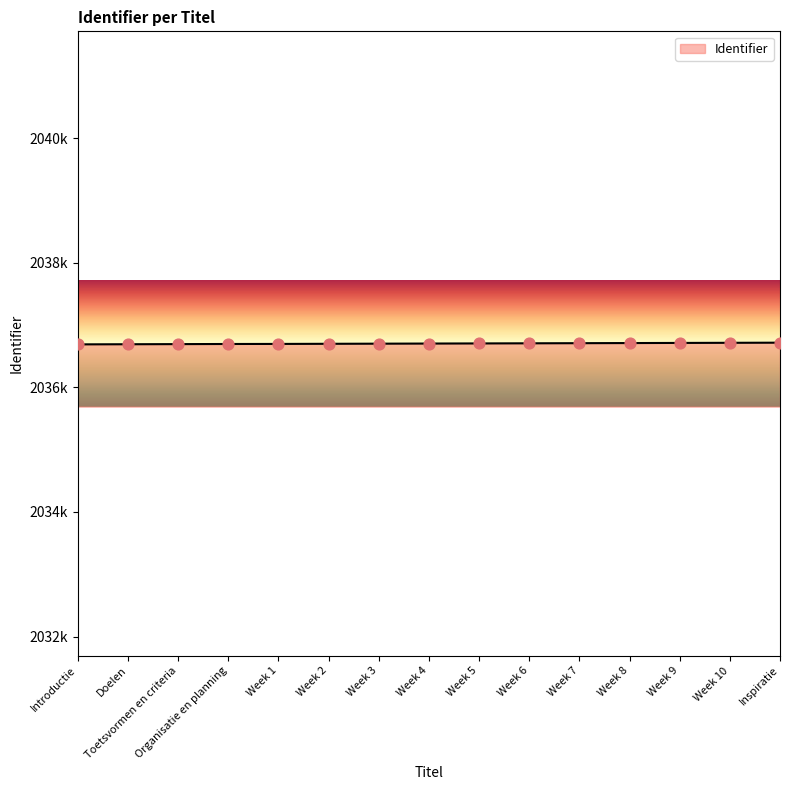

Does the chart have visible grid lines?

No